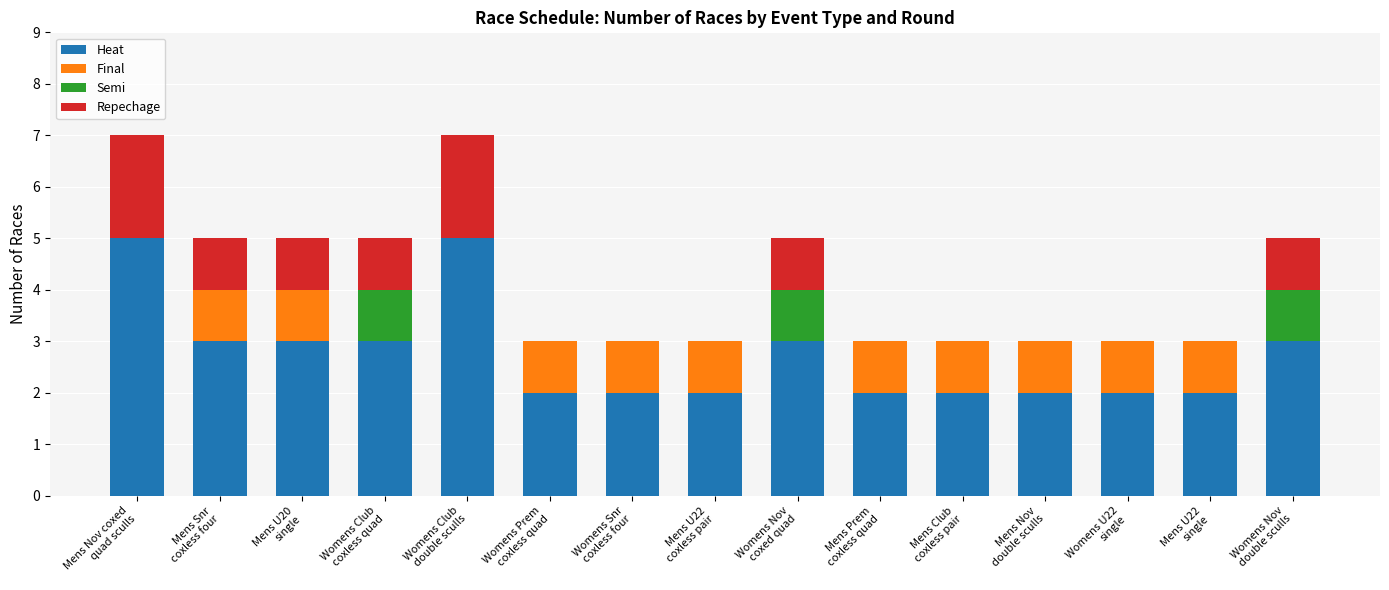

How many data points does each series have?

15